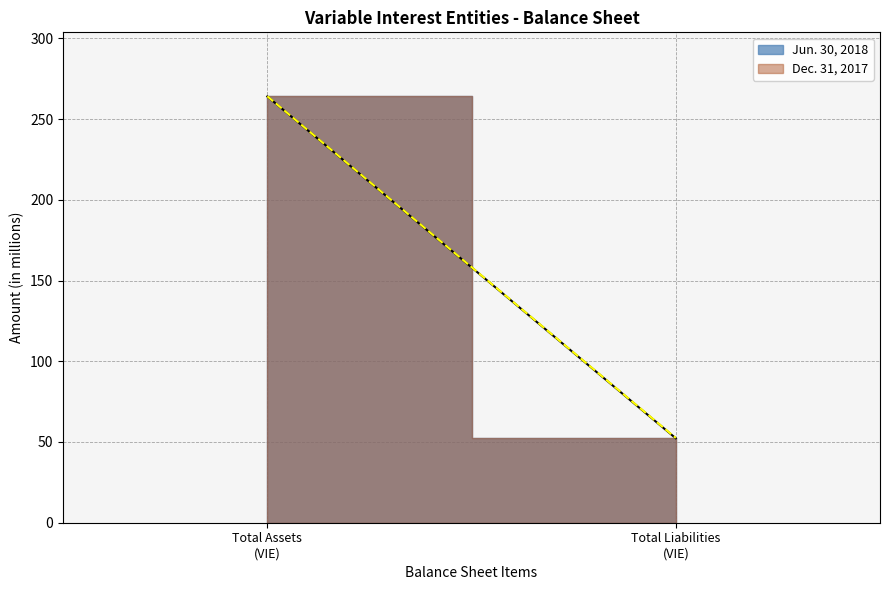

Is it true that Jun. 30, 2018 equals 14.1 at Total liabilities of variable interest entities?

False